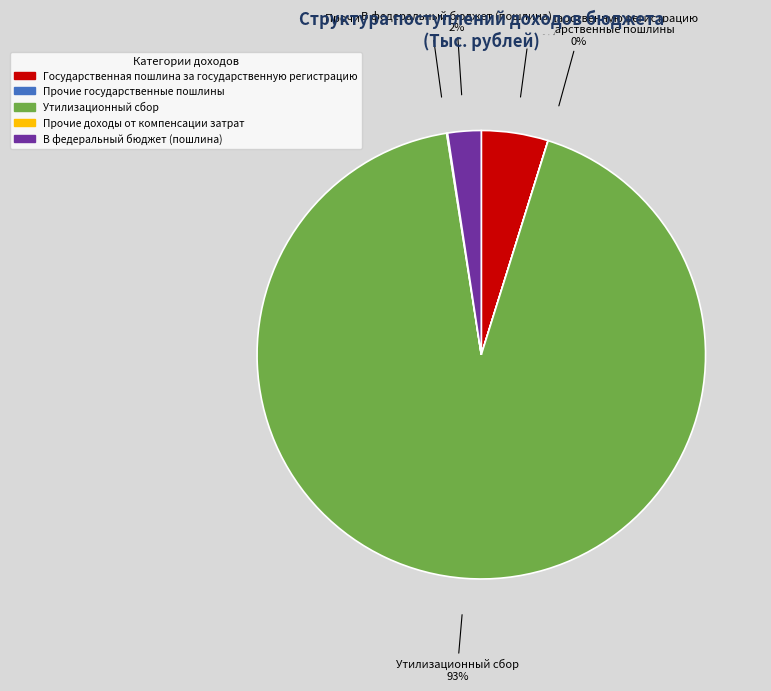

Is Утилизационный сбор the majority of the pie?

Yes